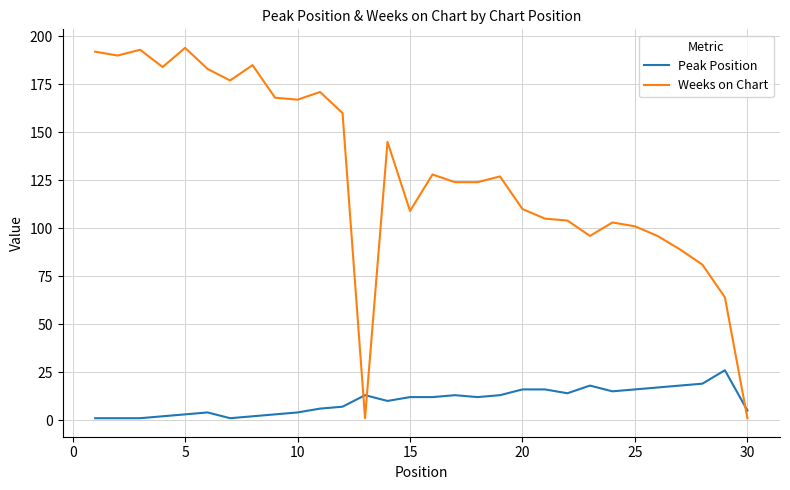

Rank the series by their maximum value, from lowest to highest.

Peak Position, Weeks on Chart